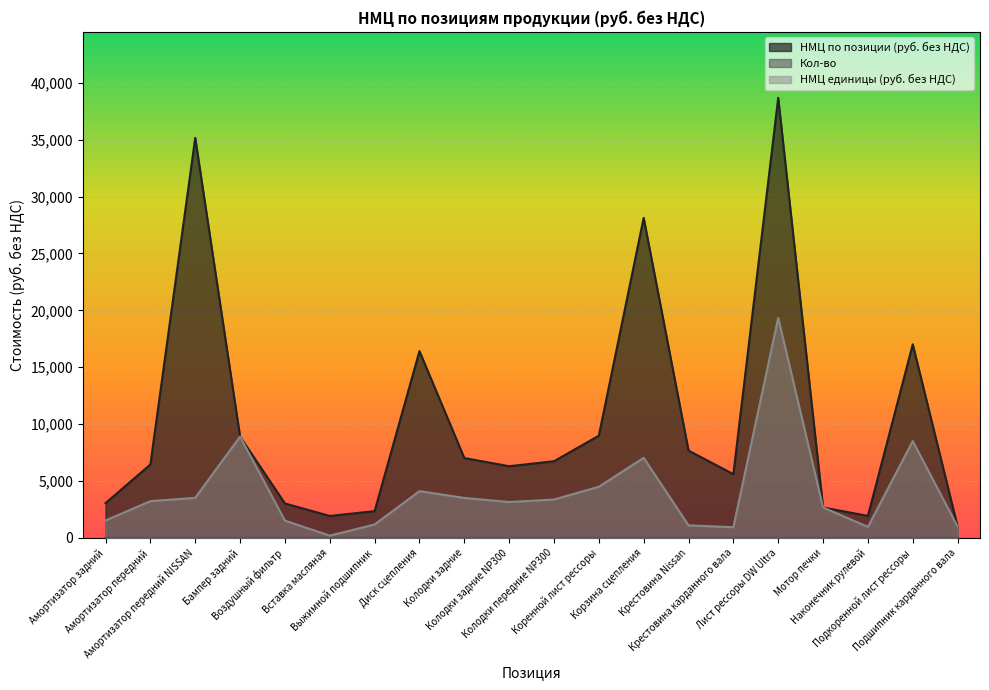

Which series has the largest total across all categories?

НМЦ по позиции (руб. без НДС)